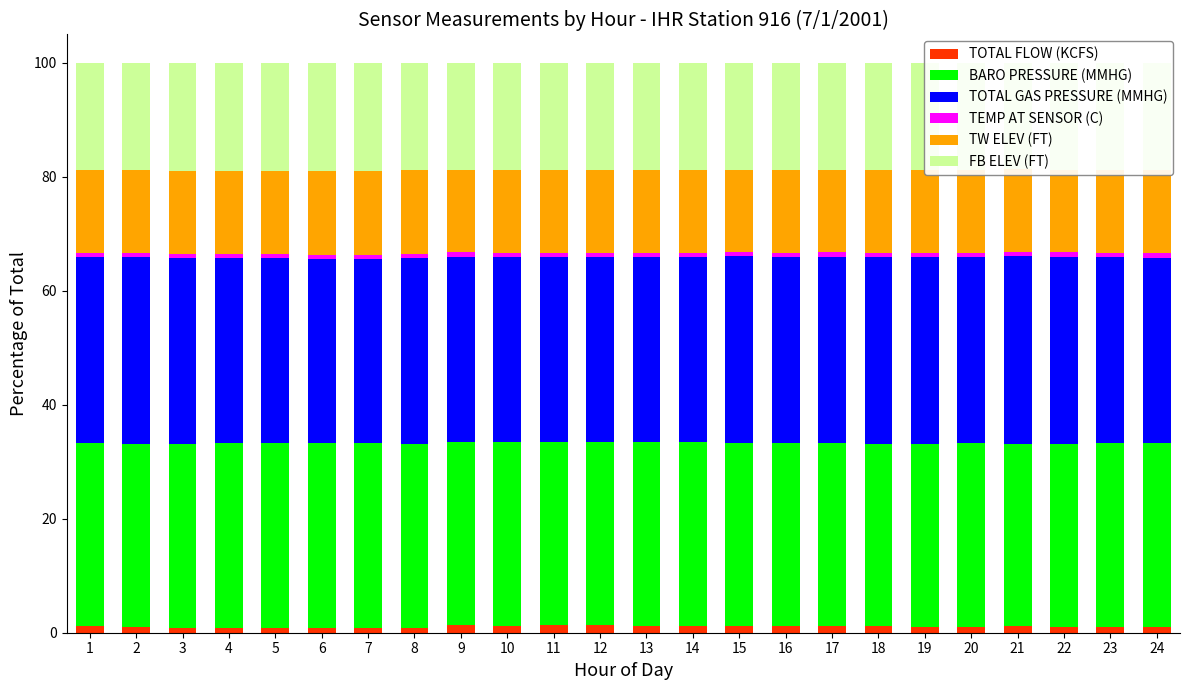

How many data points does each series have?

24